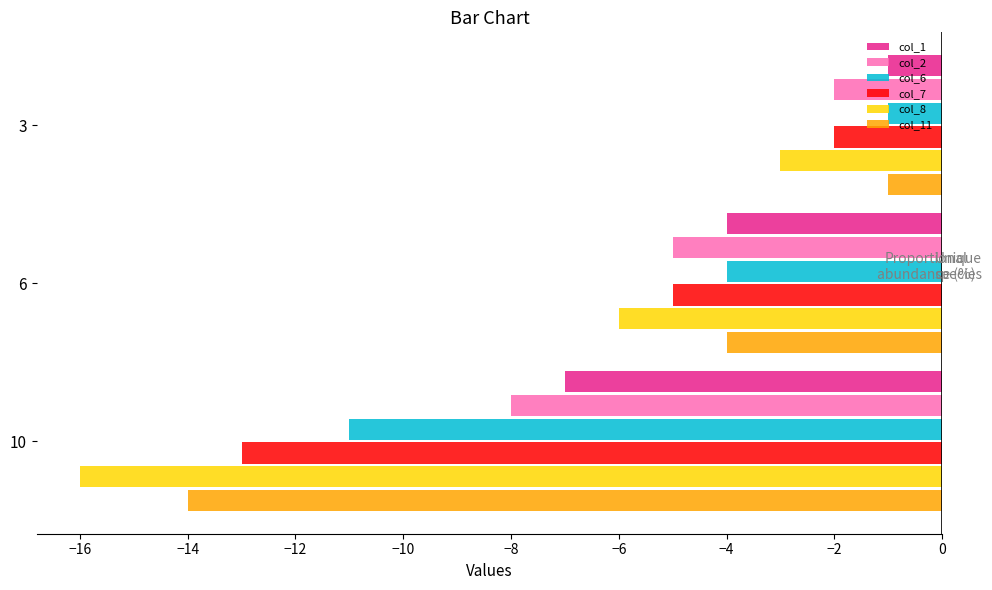

The col_1 series shows -10 at 10. True or false?

False